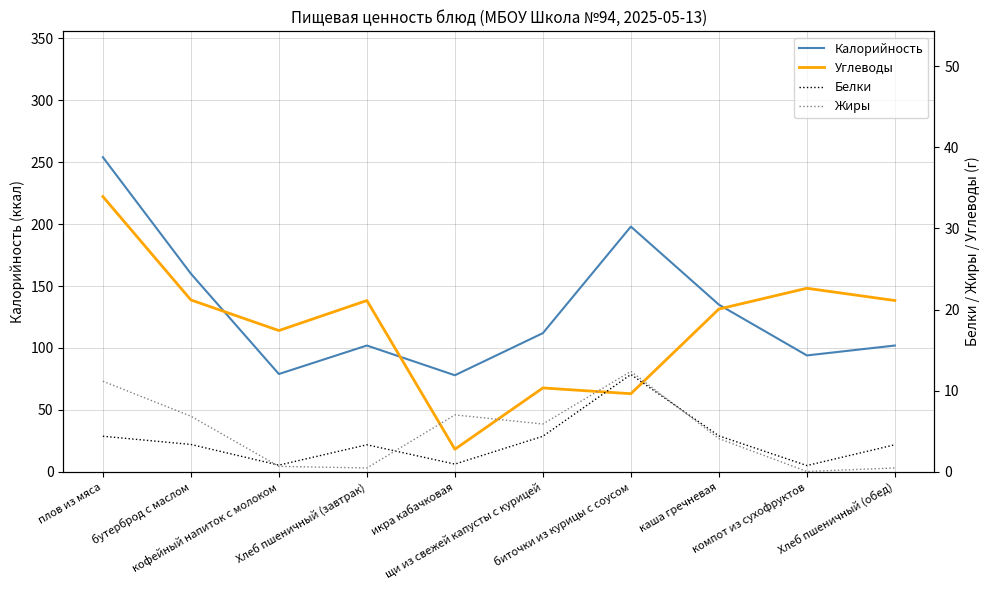

How many interior local peaks does the Углеводы series have?

3